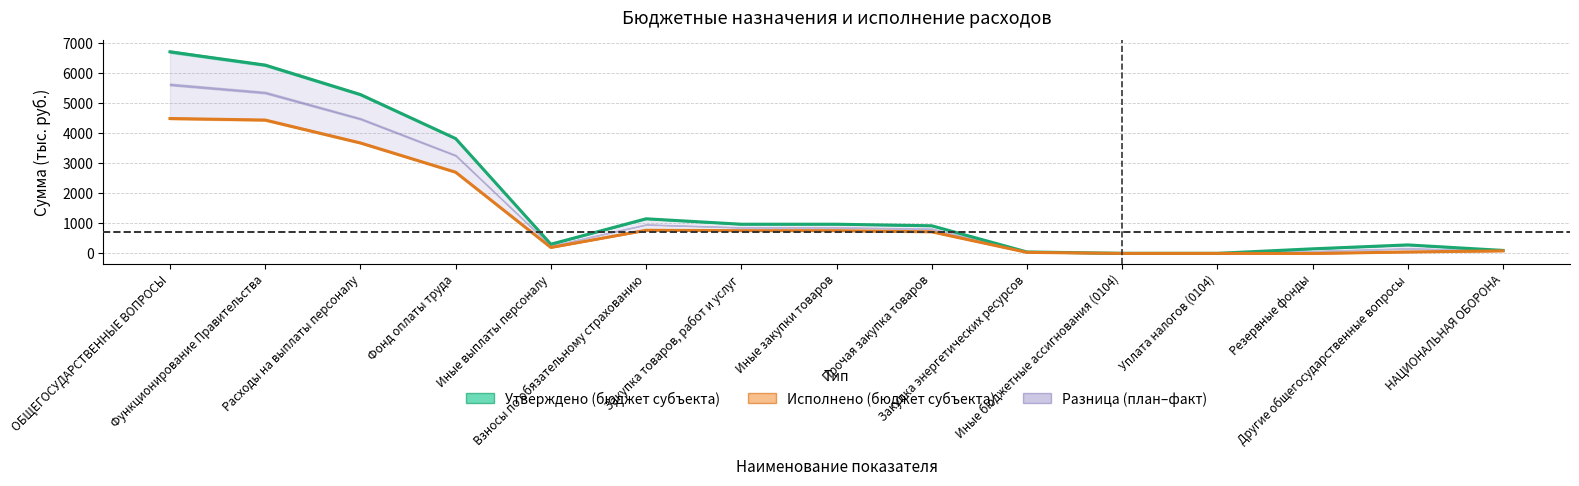

Is the value of Утверждено (бюджет субъекта) at Закупка энергетических ресурсов greater than the value of Исполнено (бюджет субъекта) at Расходы на выплаты персоналу?

No